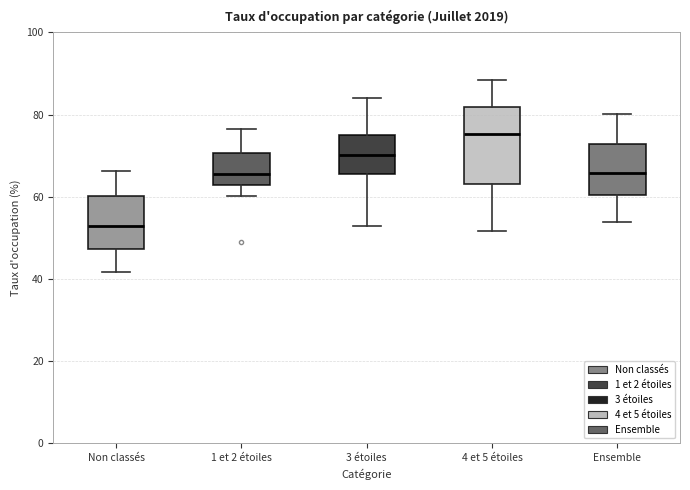

Which box's median line is the highest?

4 et 5 étoiles